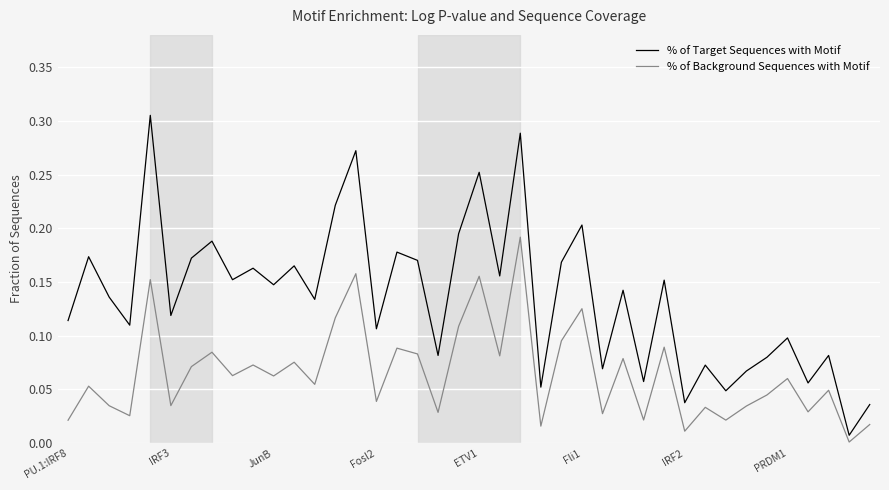

Rank the series by their average value, from highest to lowest.

% of Target Sequences with Motif, % of Background Sequences with Motif